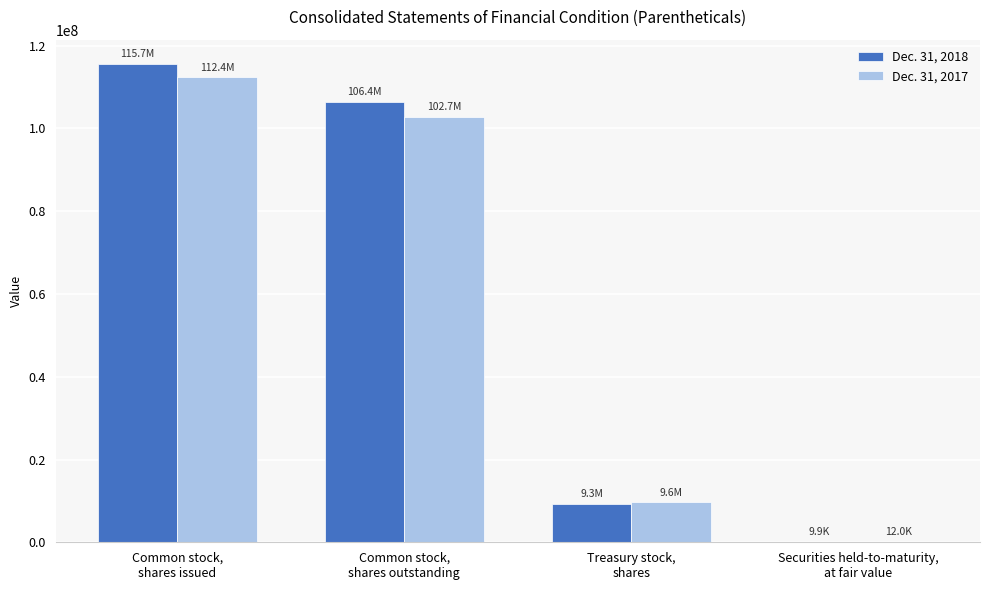

What is the highest value of the Dec. 31, 2017 series?

112351000